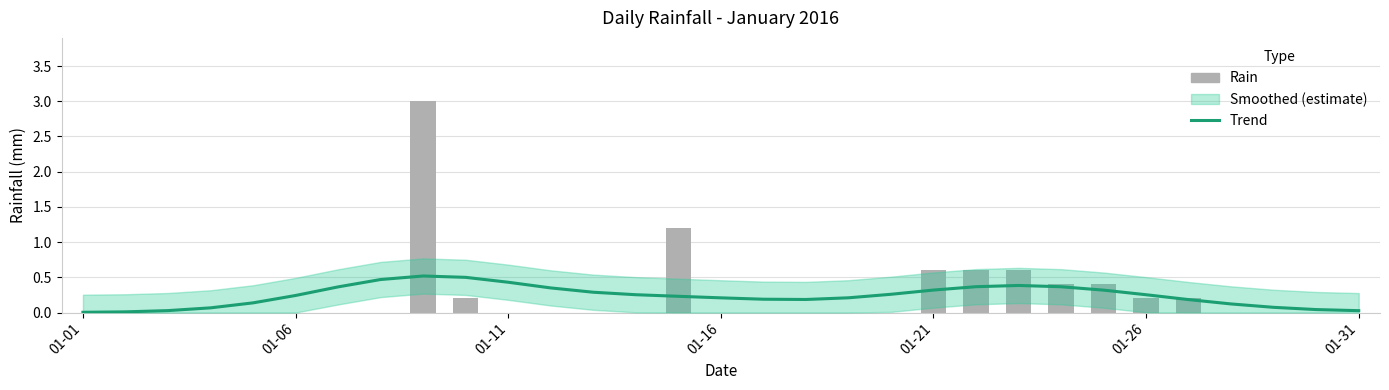

At how many categories does at least one series exceed 2?

1